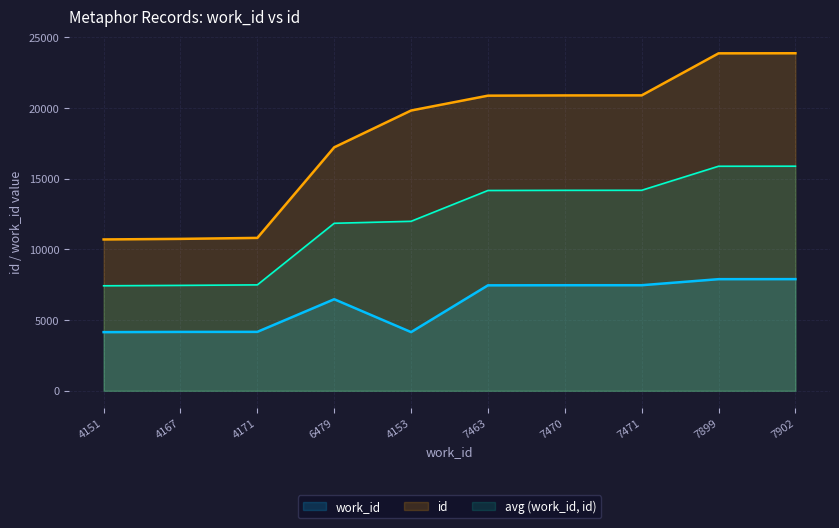

At which category is the sum across all series the highest?

7902